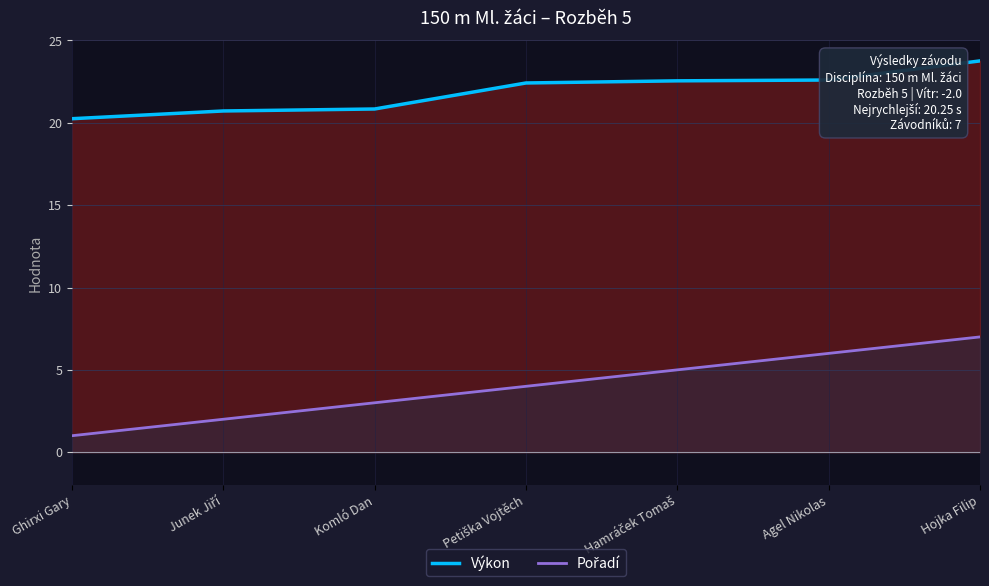

What position from the right is Hojka Filip?

1